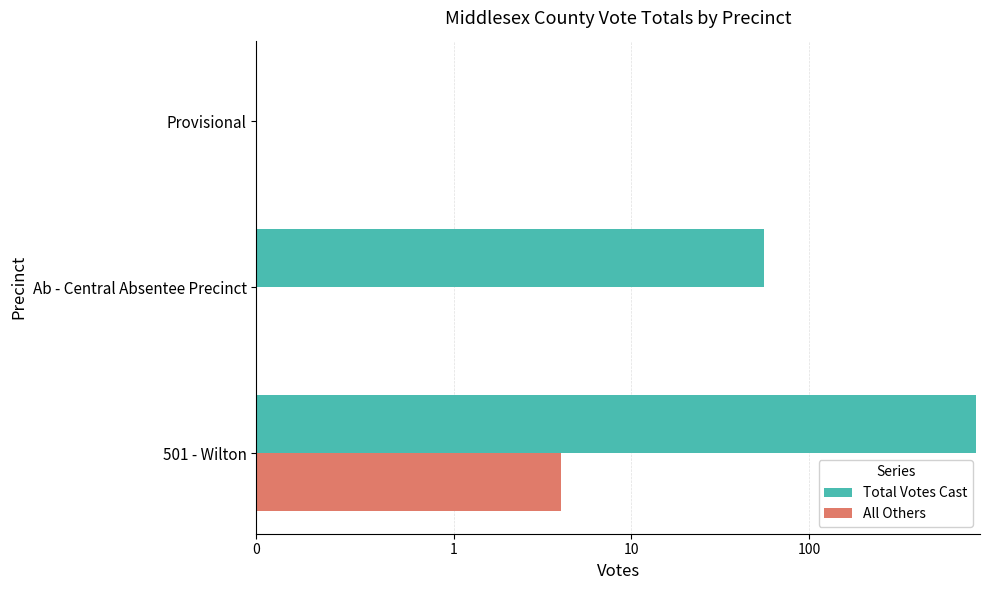

What are all the series names shown in the legend?

Total Votes Cast, All Others